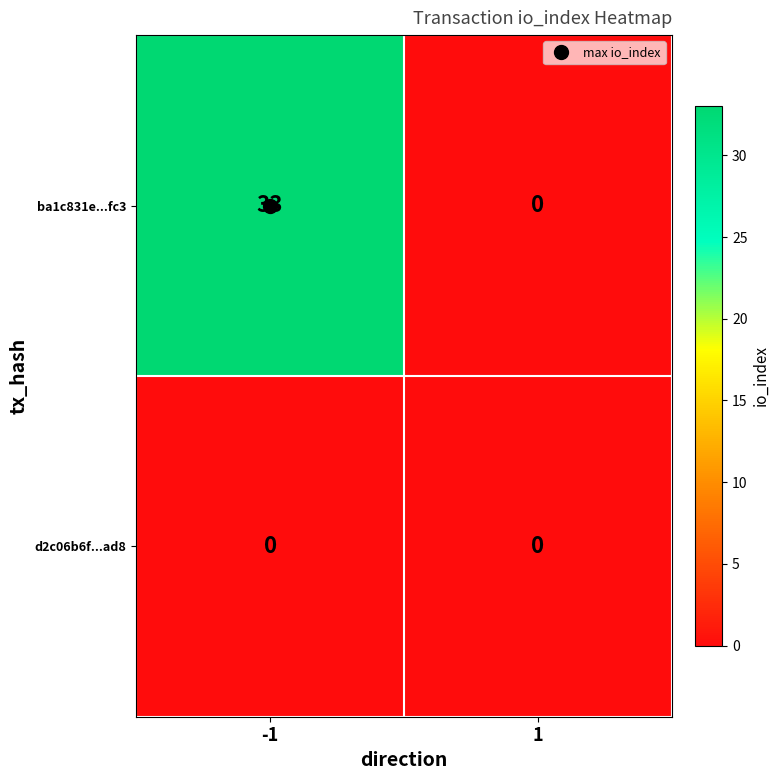

The ba1c831e...fc3 series shows 33 at -1. True or false?

True